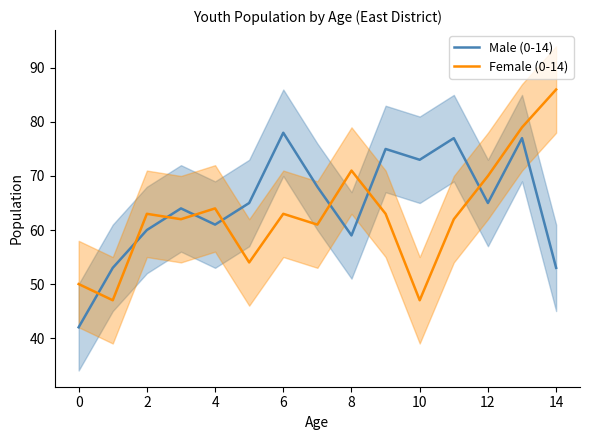

List the series in order of their peak value, highest first.

Female (0-14), Male (0-14)